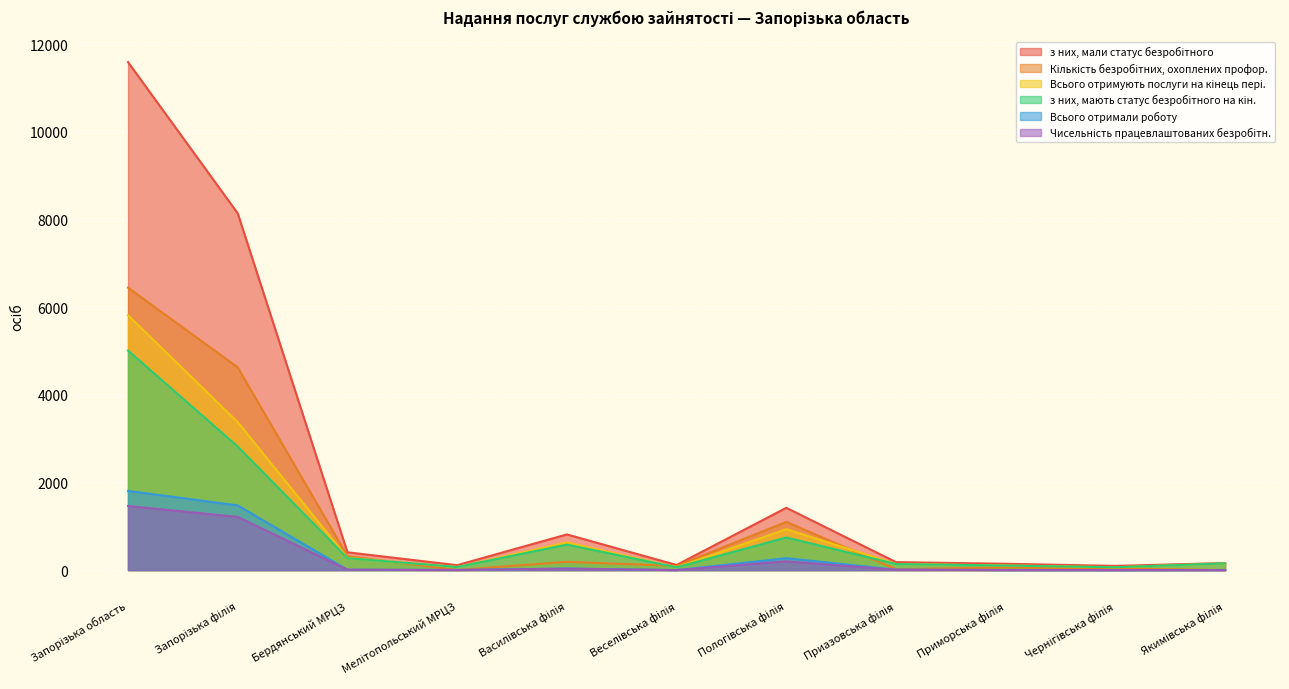

Is the value of Чисельність працевлаштованих безробітн. at Приазовська філія greater than the value of Всього отримали роботу at Чернігівська філія?

Yes